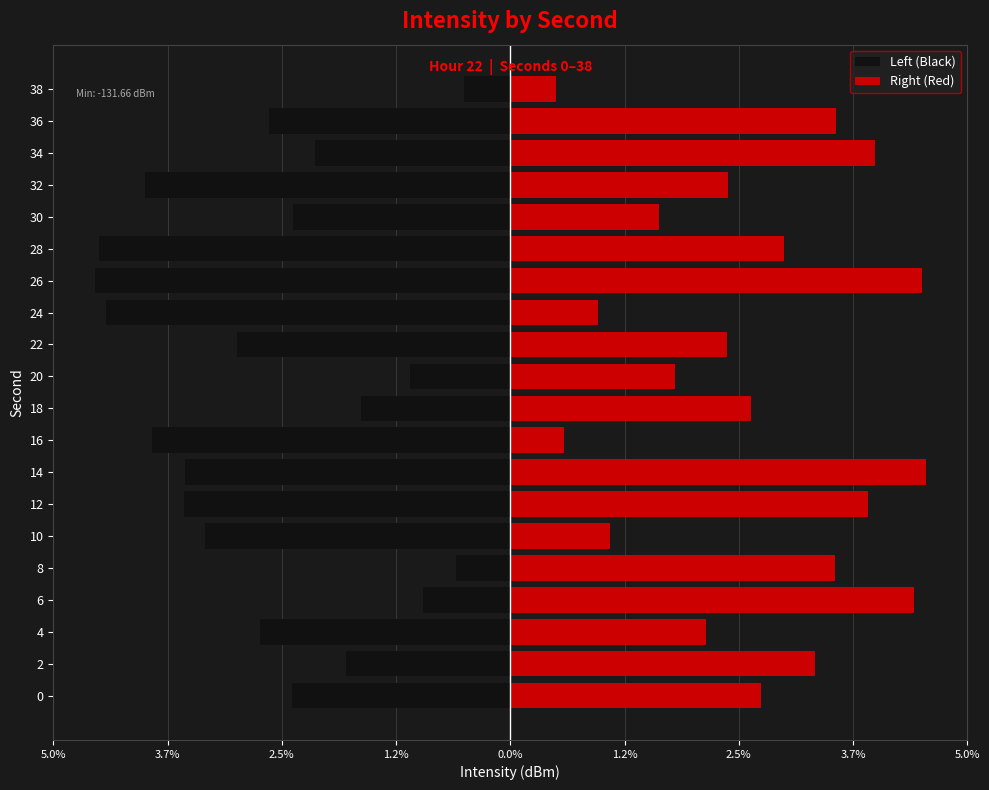

The Right (Red) series shows 4.5 at 14. True or false?

True